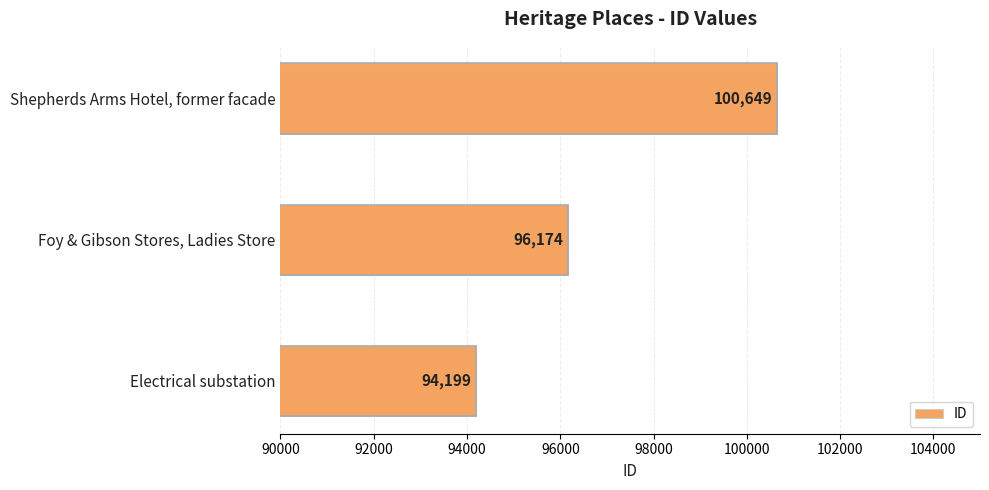

Reading top to bottom, what are all the values shown in this chart?

100649	96174	94199